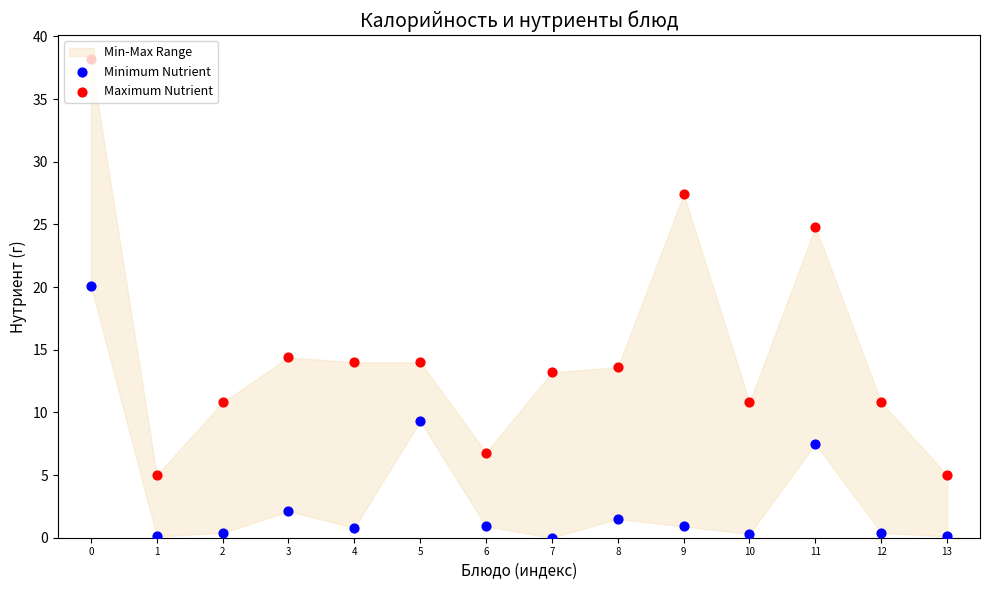

Which series has the largest Y range (max minus min)?

Maximum Nutrient